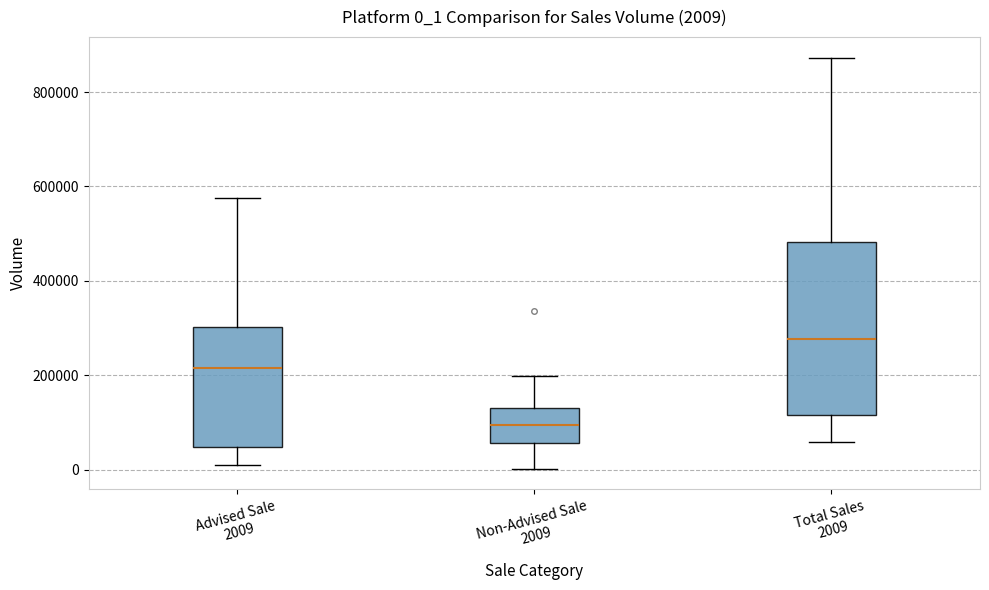

Which box has the highest median line?

Total Sales 2009